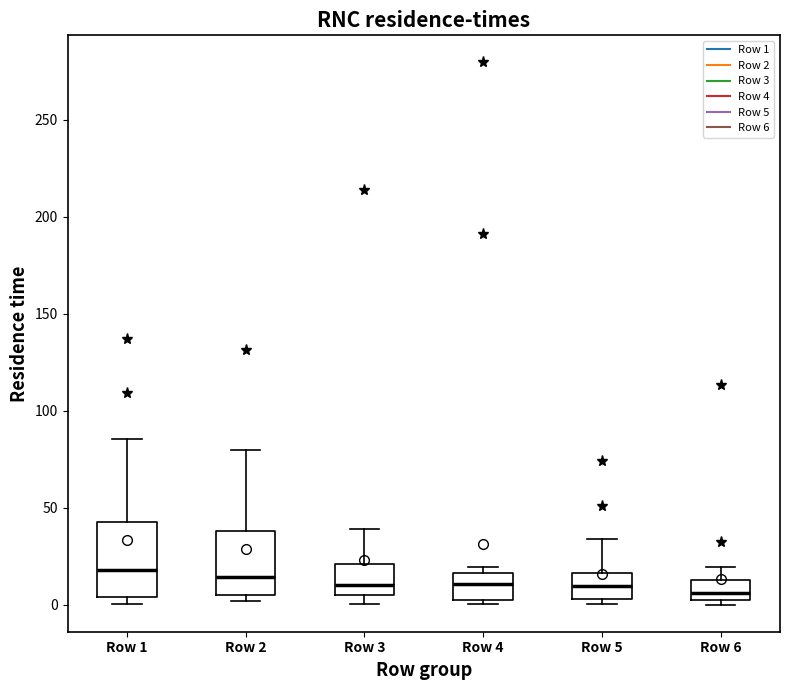

Reading left to right, read every box against the y-axis: the position of its median line, the range the box covers, and the ends of its whiskers. The values are not printed on the chart, so give them approximately, as read against the axis.

Row 1: median 20, box 5 to 45, whiskers 0 to 85
Row 2: median 15, box 5 to 40, whiskers 0 to 80
Row 3: median 10, box 5 to 20, whiskers 0 to 40
Row 4: median 10, box 5 to 15, whiskers 0 to 20
Row 5: median 10, box 5 to 15, whiskers 0 to 35
Row 6: median 5, box 0 to 10, whiskers 0 (just below the box's lower edge) to 20